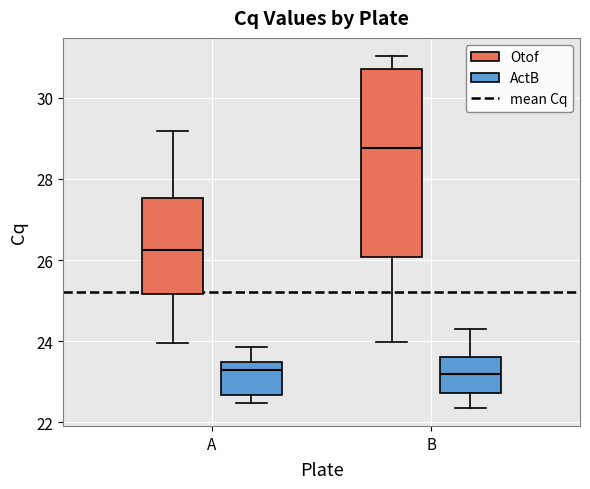

Comparing the boxes themselves (not the whiskers), which one is the tallest?

B (Otof)